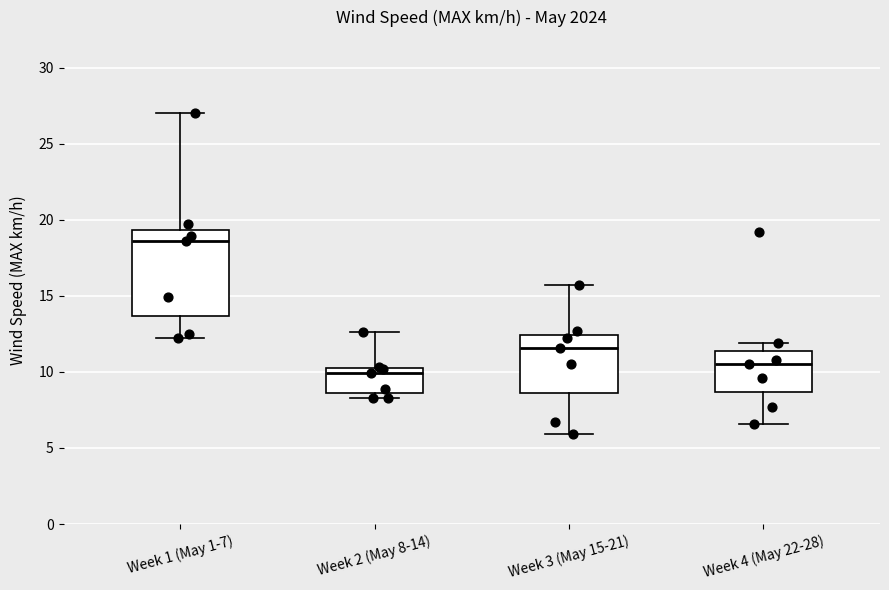

Where does the median line of the box for Week 2 (May 8-14) sit on the y-axis? The values are not printed on the chart, so give them approximately, as read against the axis.

10.0